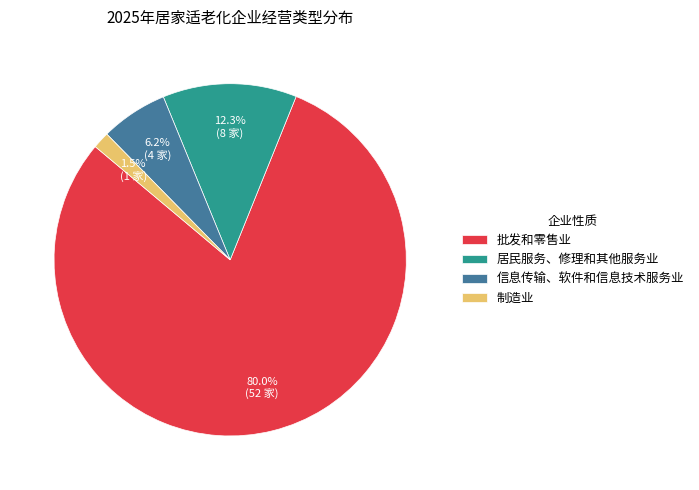

Which slice represents more than half of the pie?

批发和零售业